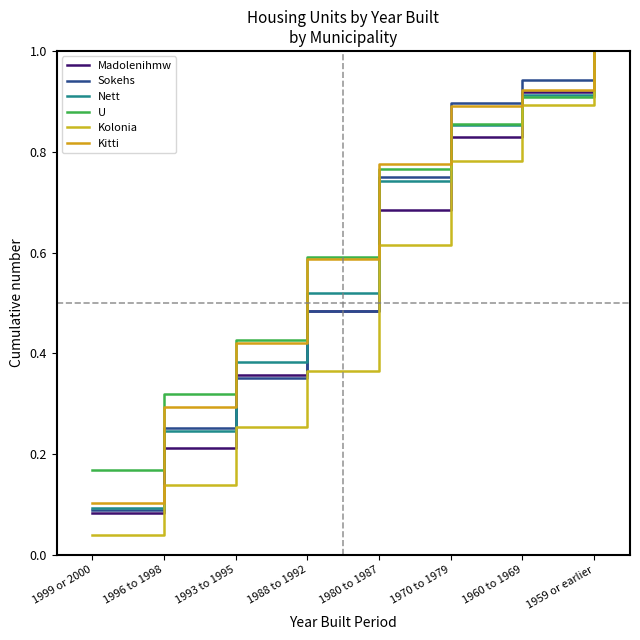

Which category has the lowest value in the Kolonia series?

1999 or 2000